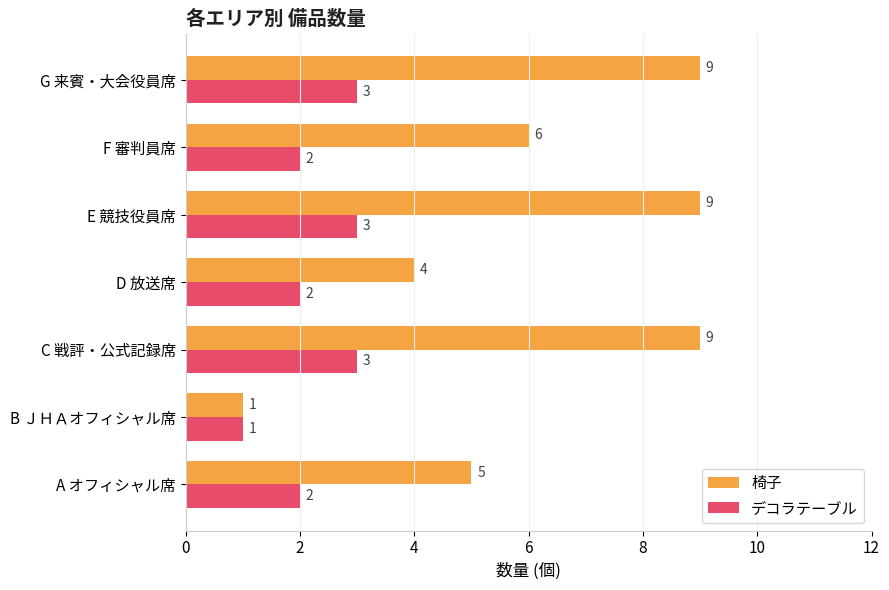

How many デコラテーブル values are between 2 and 3?

6